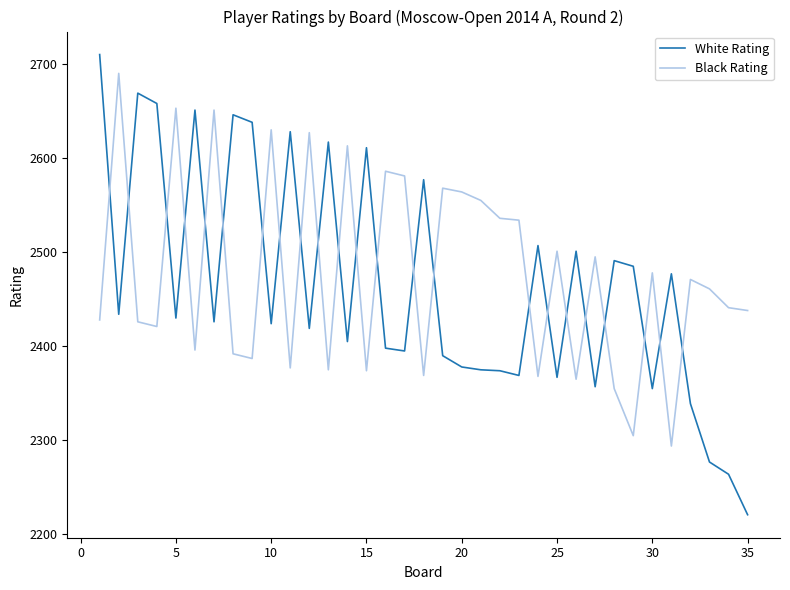

How many lines are shown in the chart?

2